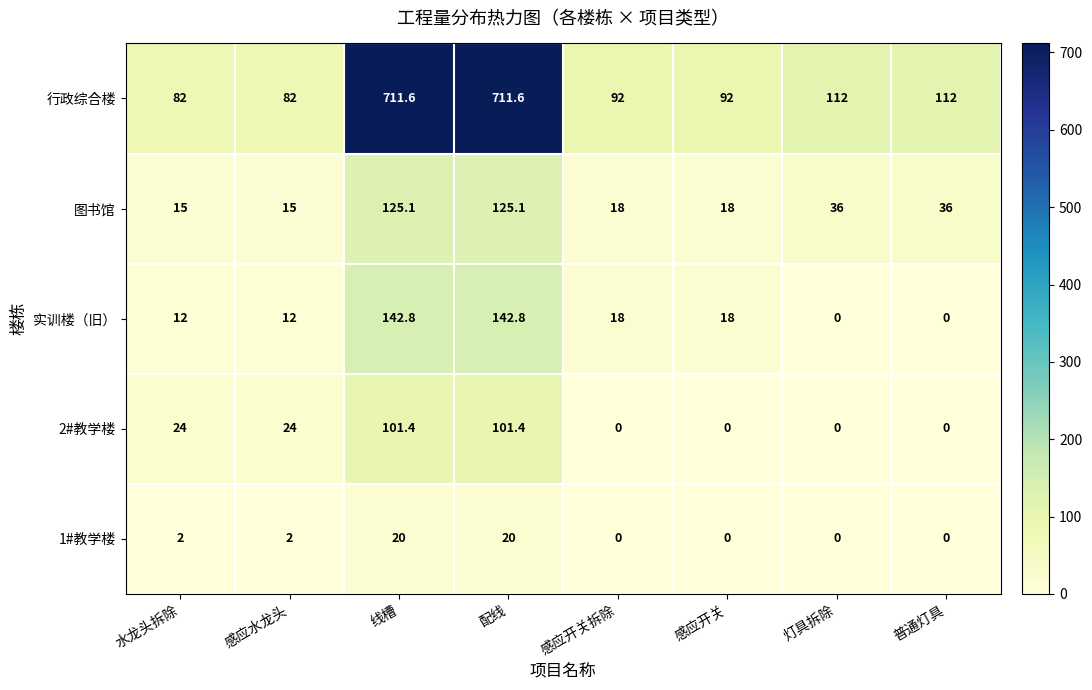

List the series in order of their peak value, lowest first.

1#教学楼, 2#教学楼, 图书馆, 实训楼（旧）, 行政综合楼